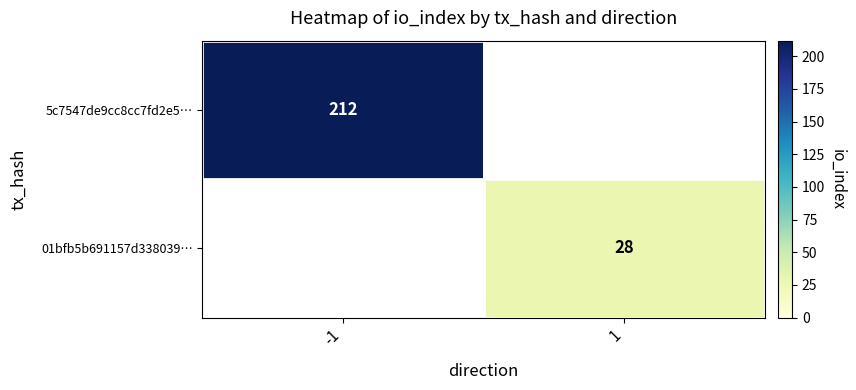

Is the value of 01bfb5b691157d338039… at 1 greater than the value of 5c7547de9cc8cc7fd2e5… at -1?

No